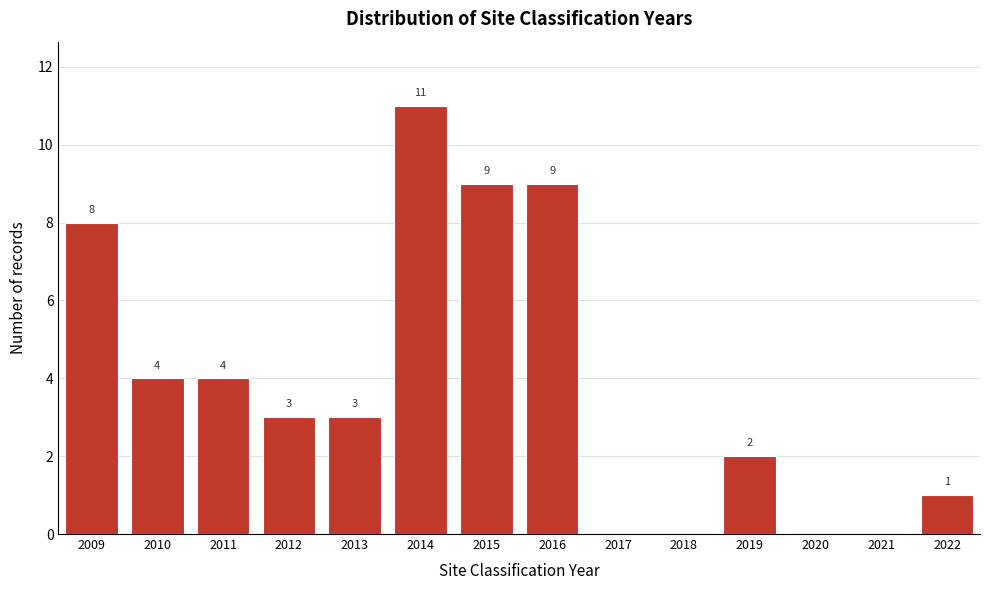

Reading left to right, list all the values displayed in this chart.

2009=8	2010=4	2011=4	2012=3	2013=3	2014=11	2015=9	2016=9	2017=0	2018=0	2019=2	2020=0	2021=0	2022=1